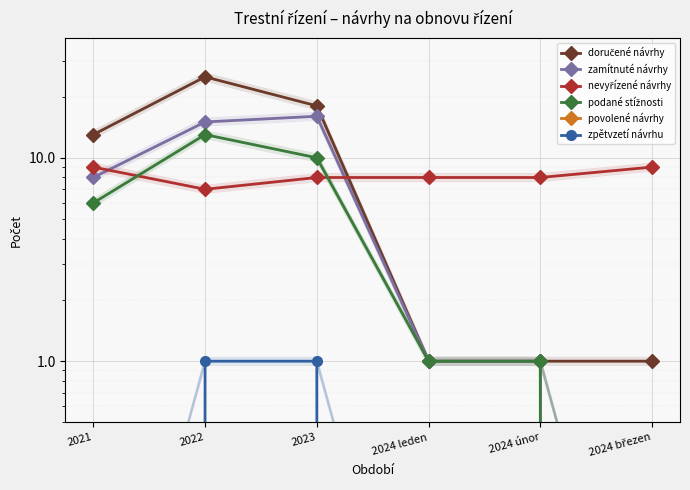

Which category has the lowest value in the podané stížnosti series?

2024 březen